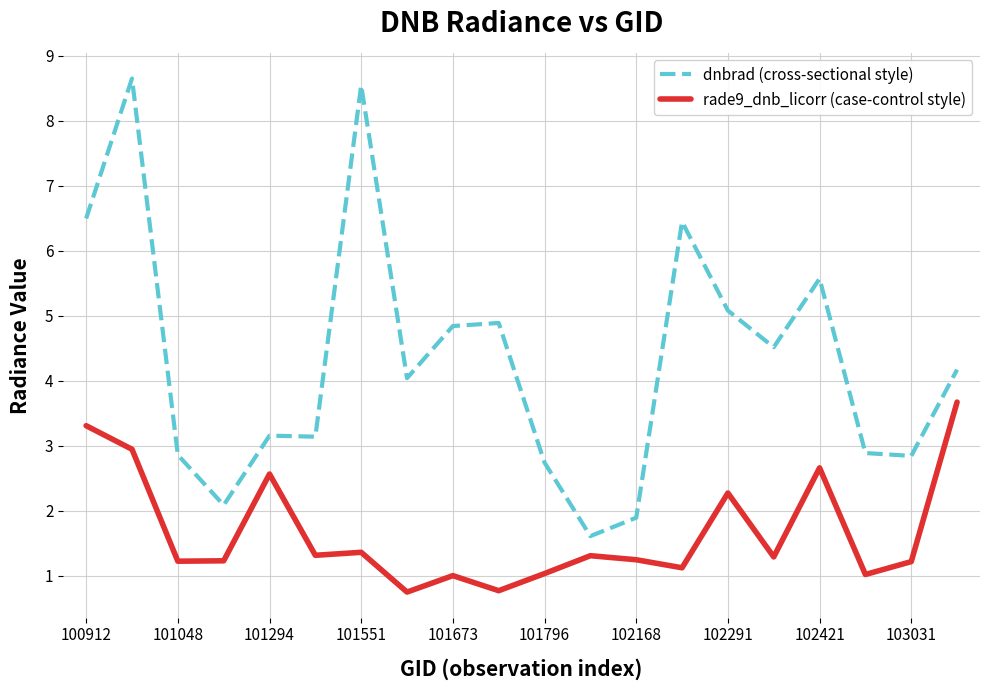

Count the number of categories in the chart.

20